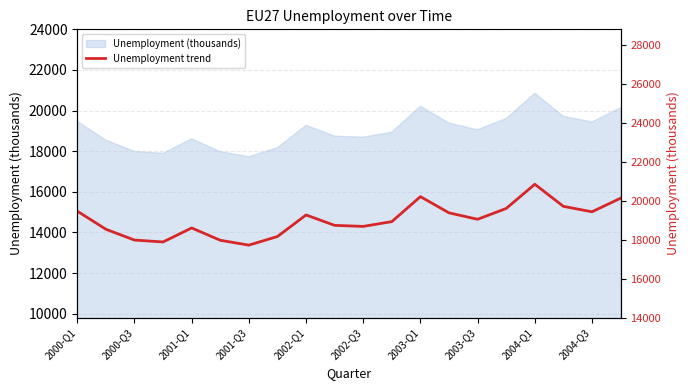

Is it true that the value at 19 is 5006.8?

False